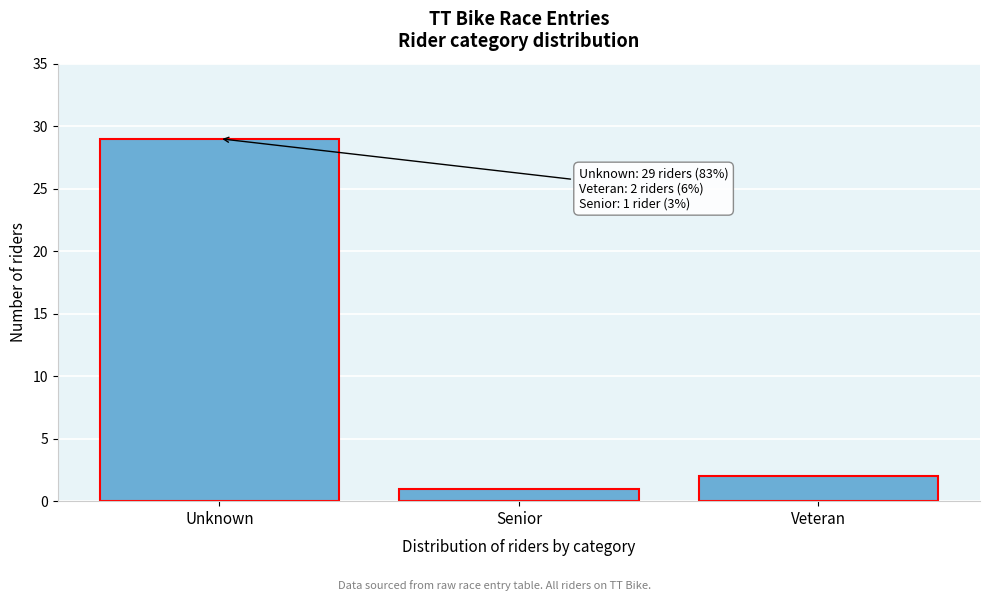

Reading left to right, what are all the values shown in this chart?

29	1	2